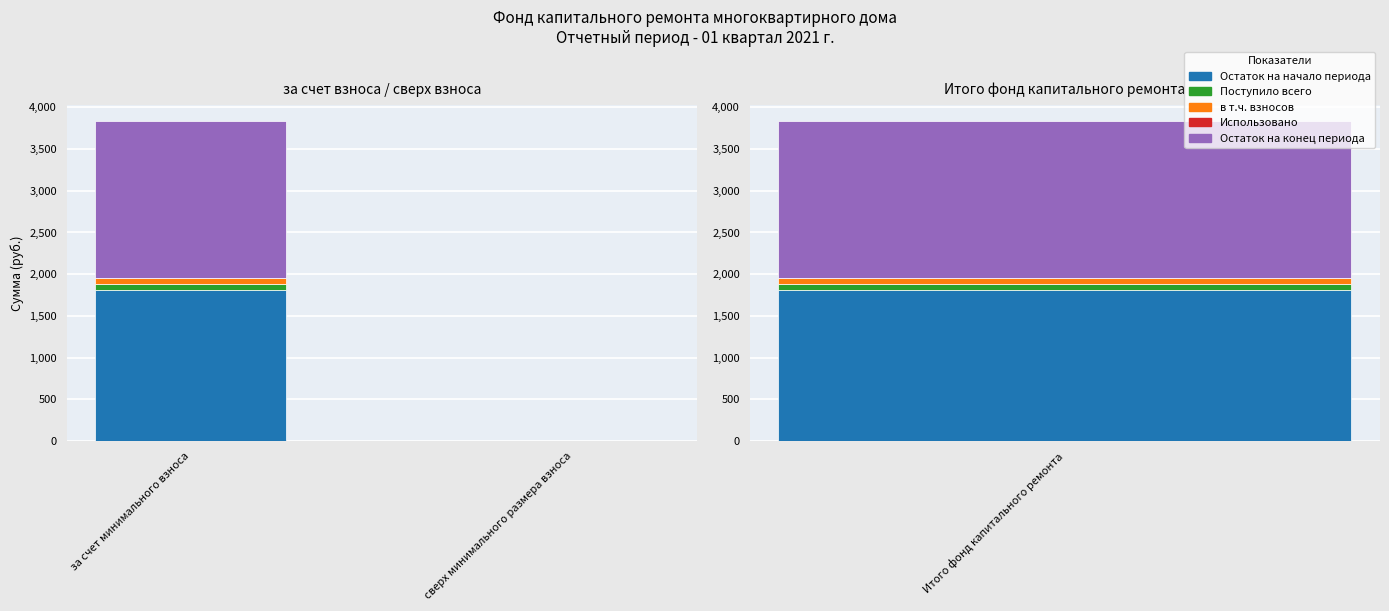

How many values in the Поступило всего series exceed 72?

1